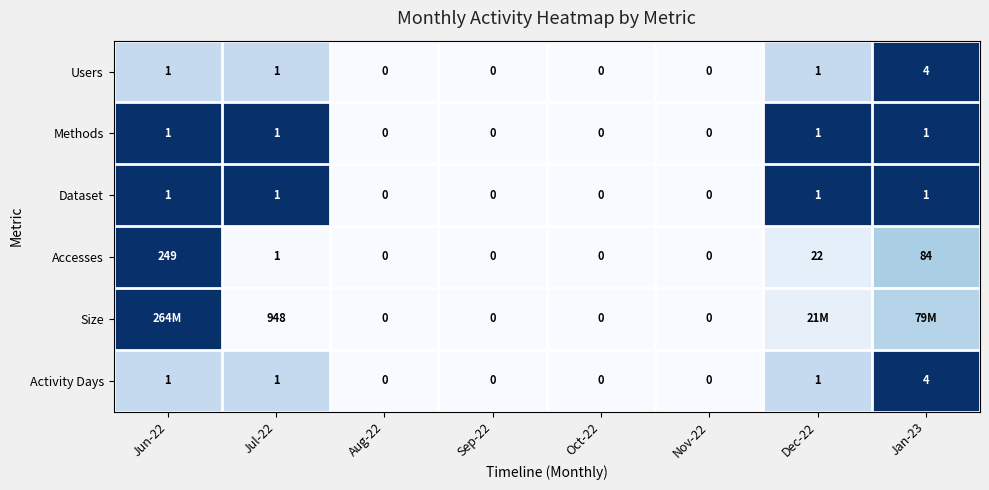

How many Methods values are between 0 and 1?

8